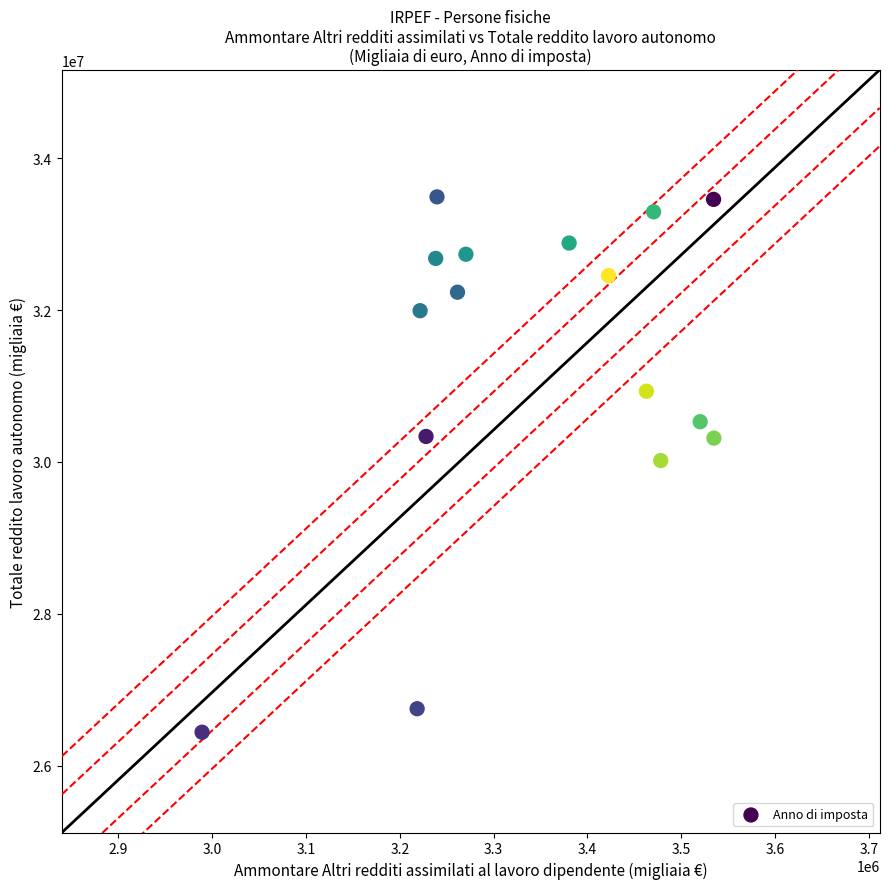

What is the range of X values (max minus min)?

545733.7